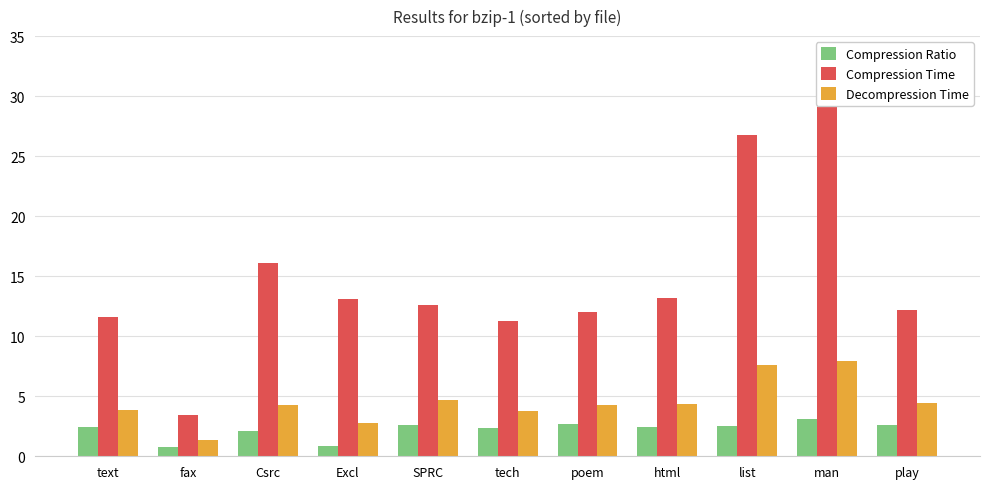

At which label does Compression Time reach its minimum?

fax